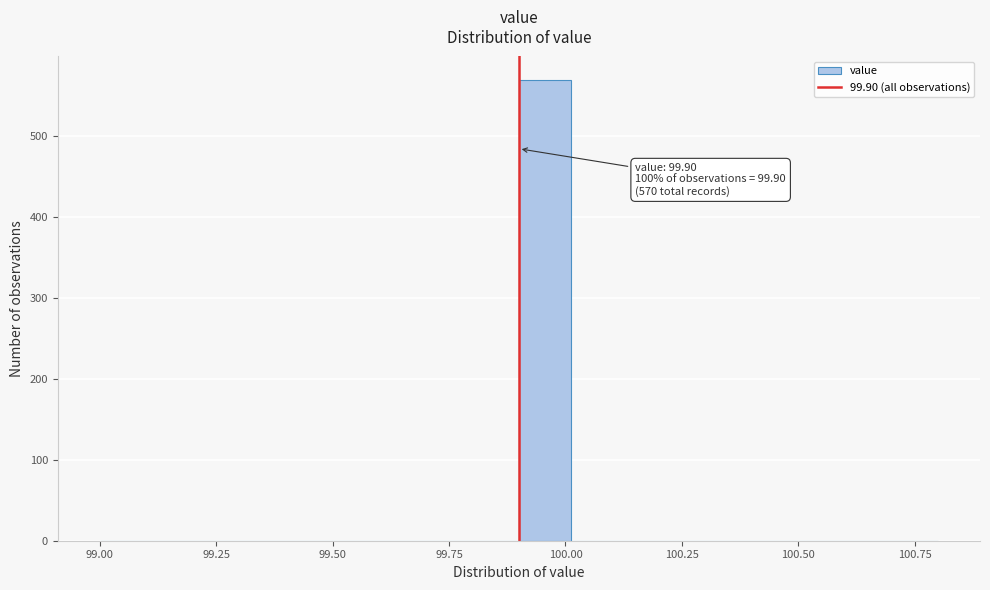

Read against the x-axis, roughly where is the centre of the tallest bar?

99.95